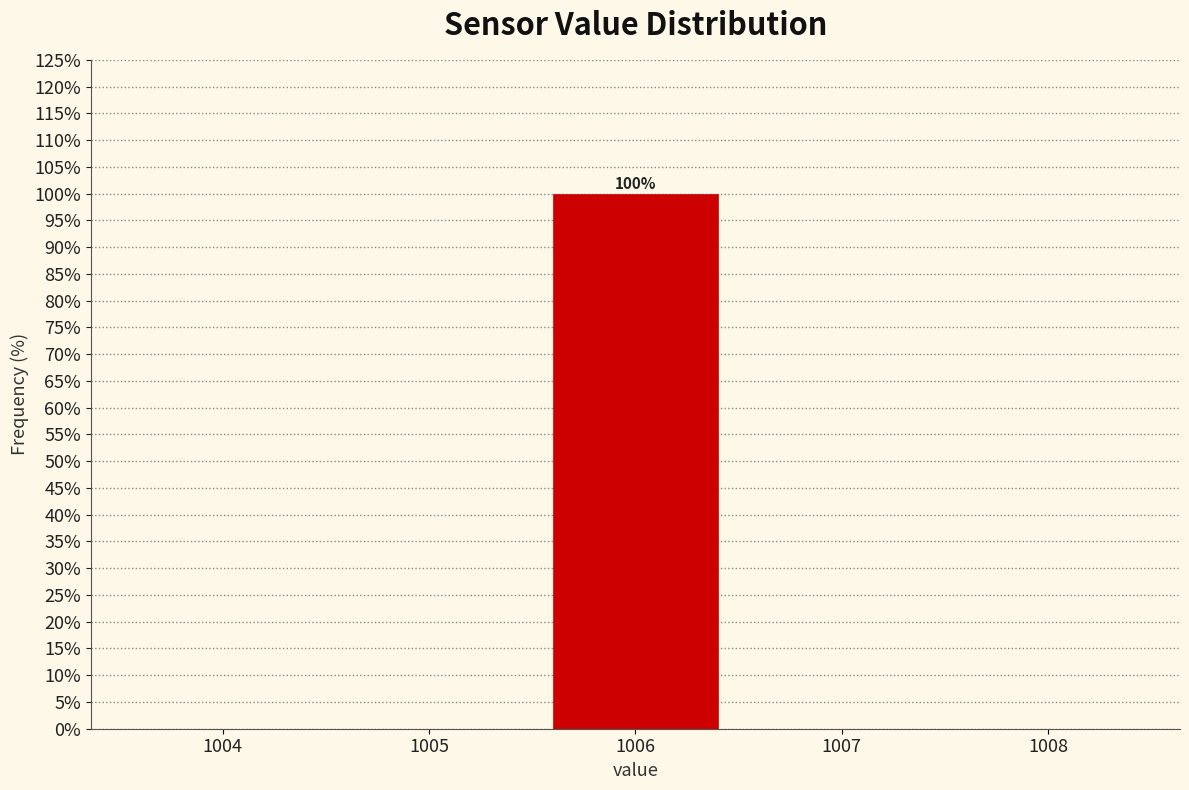

Which range on the x-axis has the tallest bar?

1005.5 to 1006.5